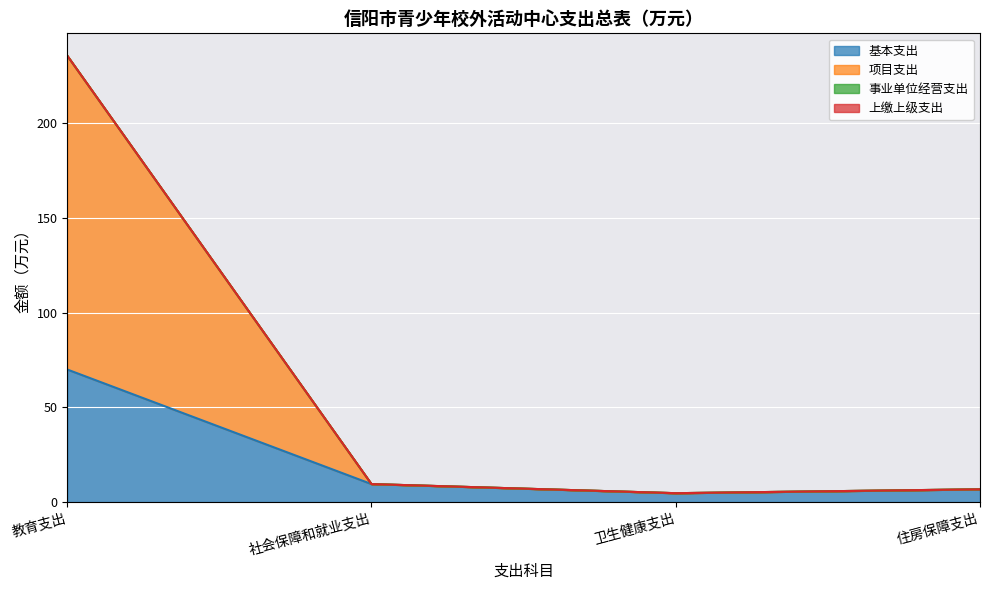

True or false: 项目支出 and 基本支出 intersect in this chart.

False